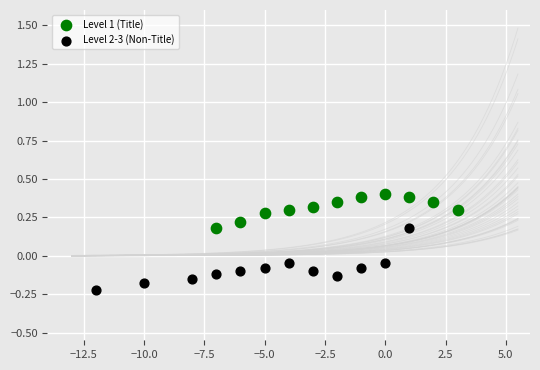

Which series contains the lowest Y value?

Level 2-3 (Non-Title)